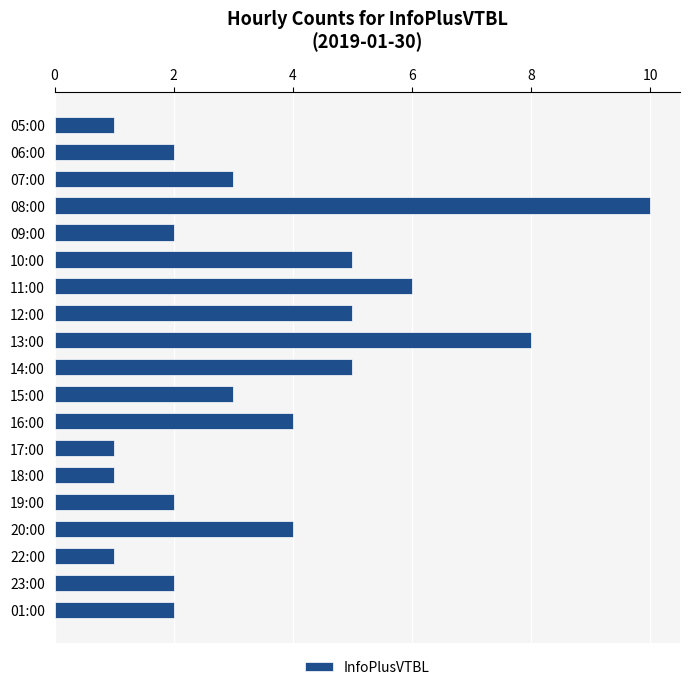

The value at 05:00 is 1. True or false?

True